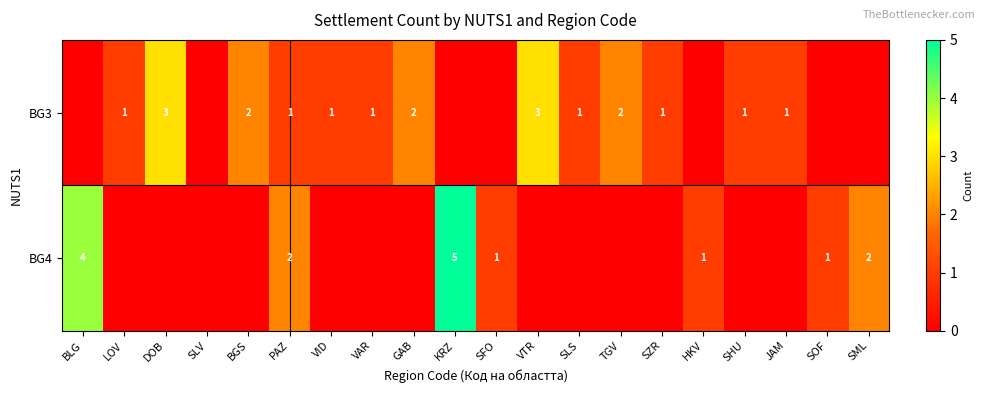

True or false: BG3 has a value of 1 at VAR.

True